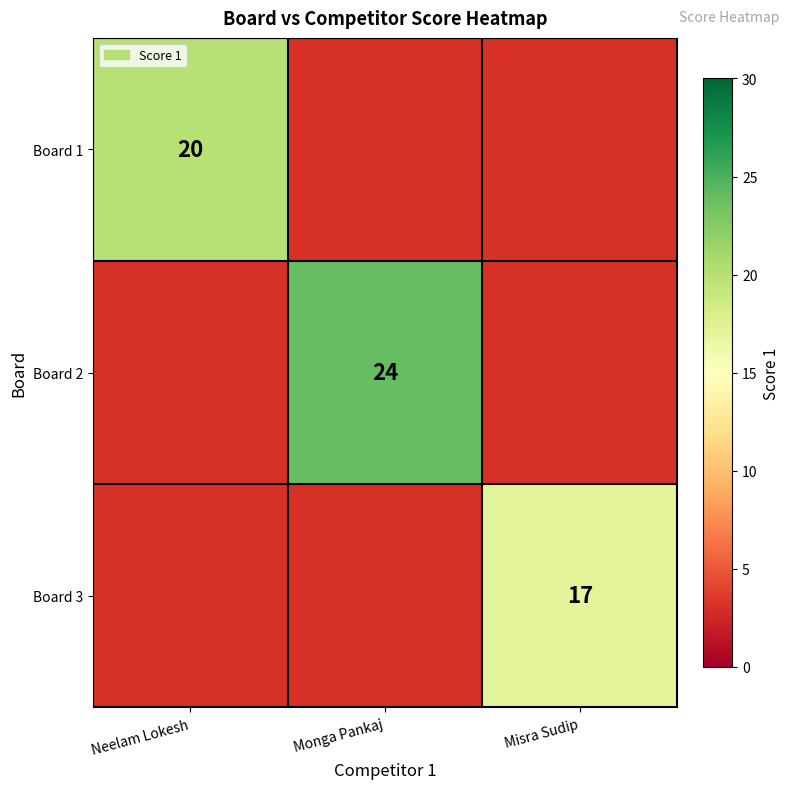

The Board 2 series shows 14 at Monga Pankaj. True or false?

False